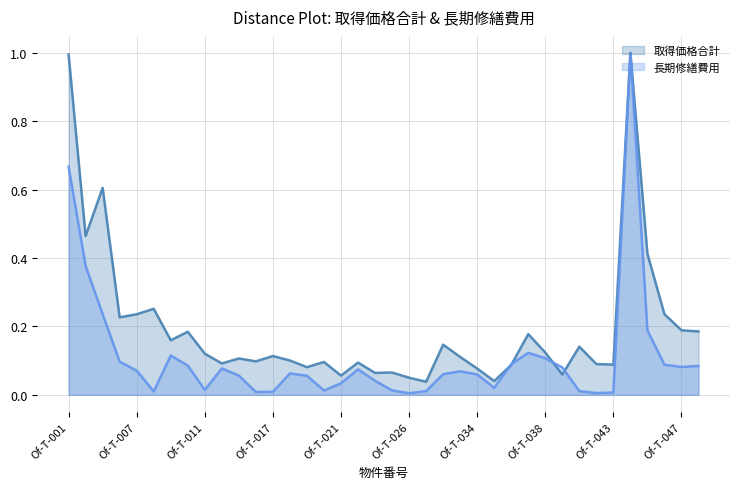

What is the total value across all series at Of-T-021?

0.1